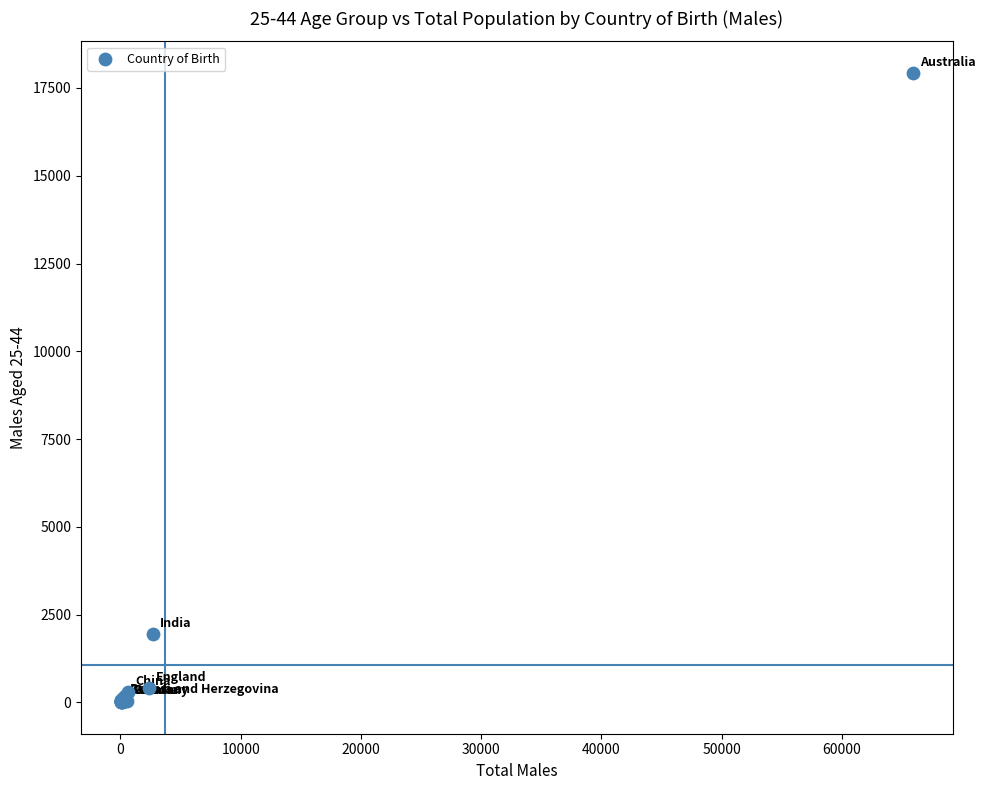

What Y value in the scatter plot is closest to 8967?

1949